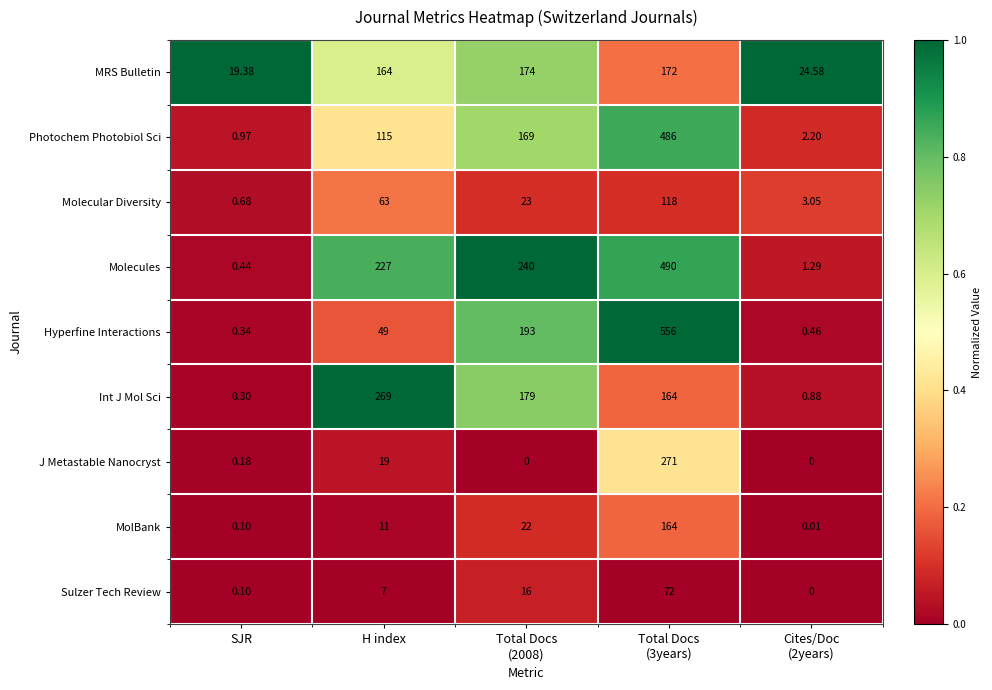

Which series has the largest range (max minus min)?

Hyperfine Interactions